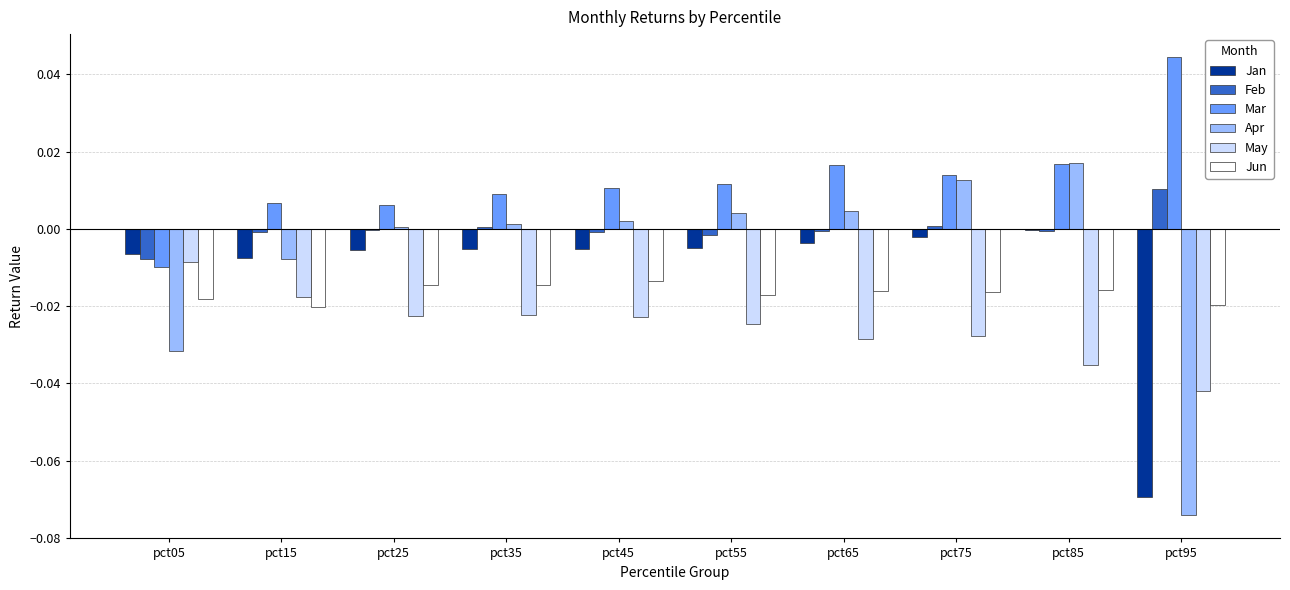

Is the value of Jan at pct65 greater than the value of Feb at pct65?

No